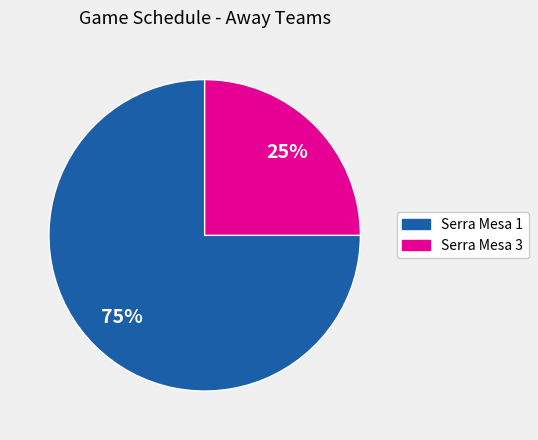

What is the largest slice in the pie chart?

Serra Mesa 1